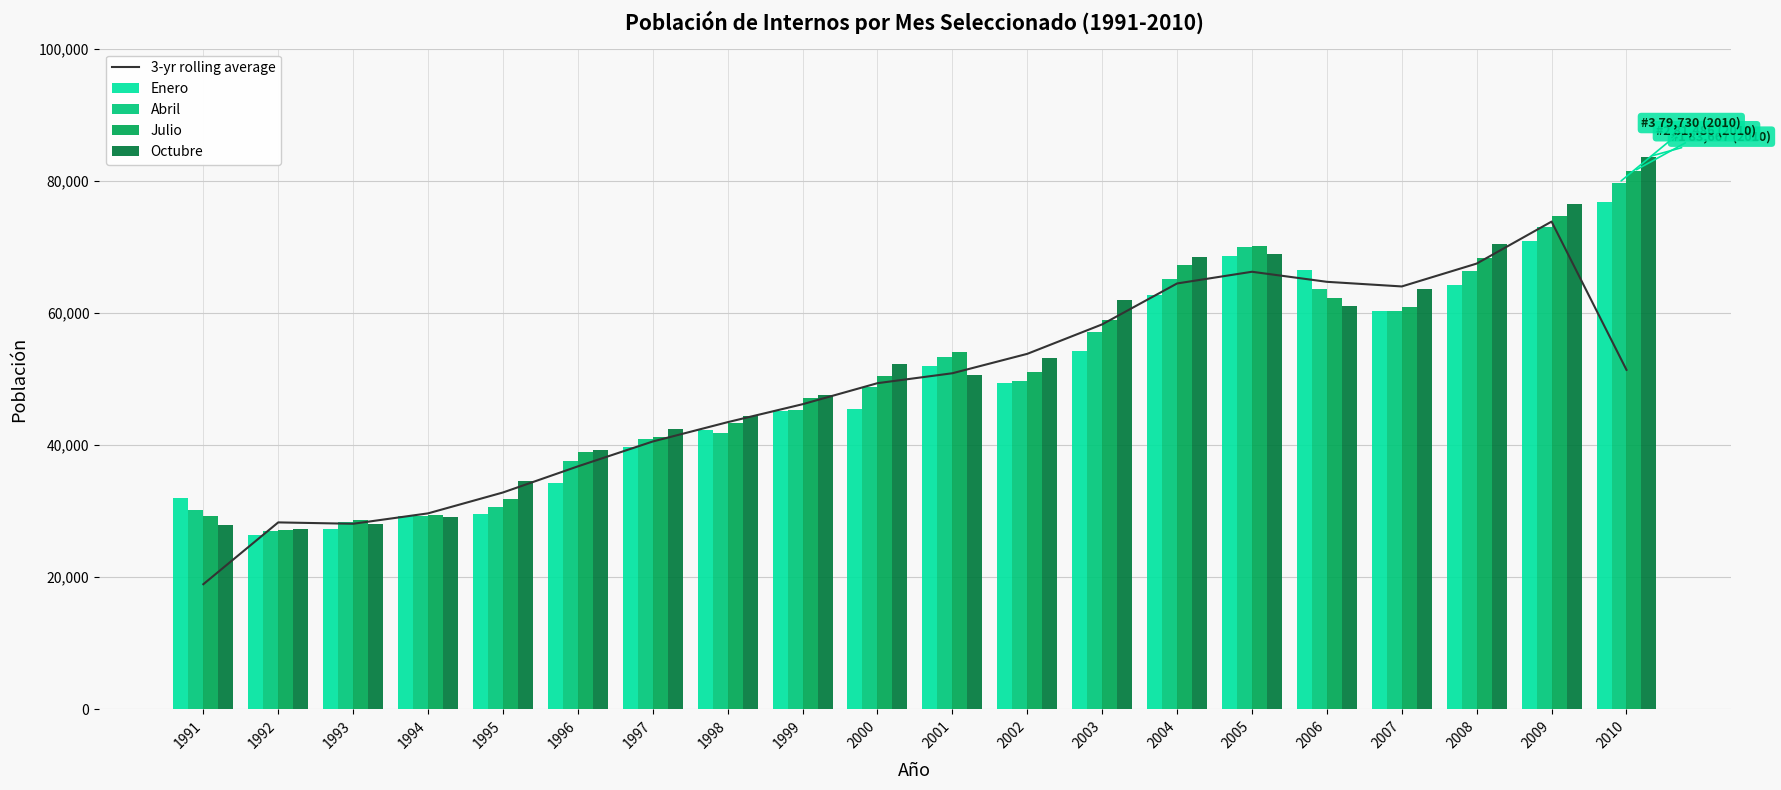

Which series has the largest total across all categories?

Octubre